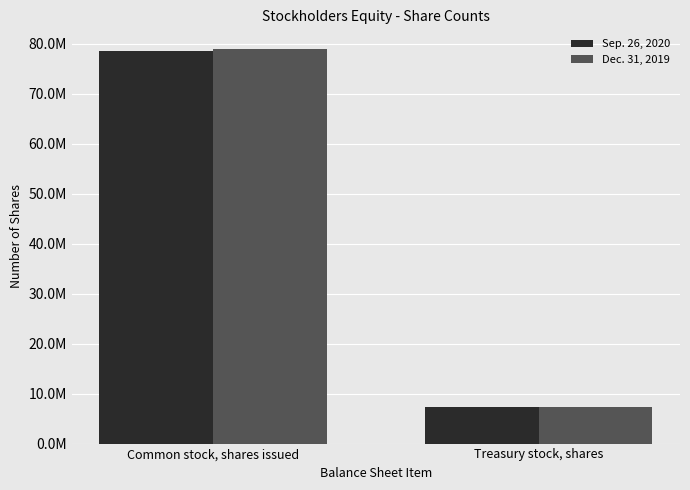

Are the bars grouped side by side (vs. stacked)?

Yes